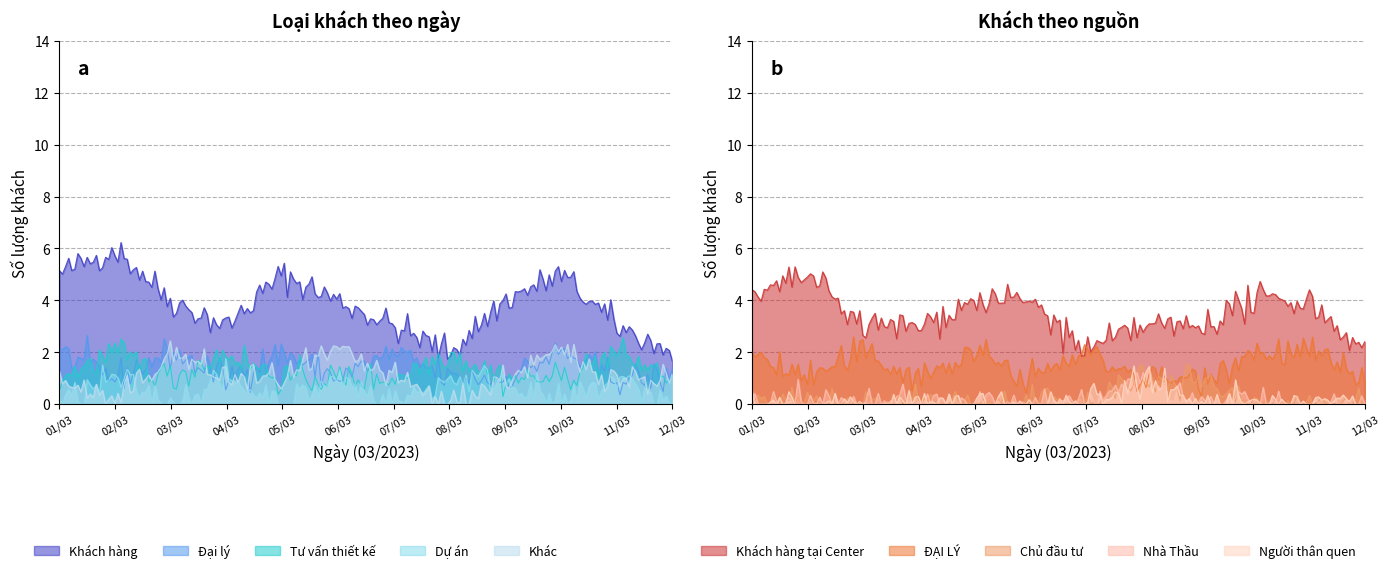

In Dự án, how many points are lower than both neighbors (excluding endpoints)?

4